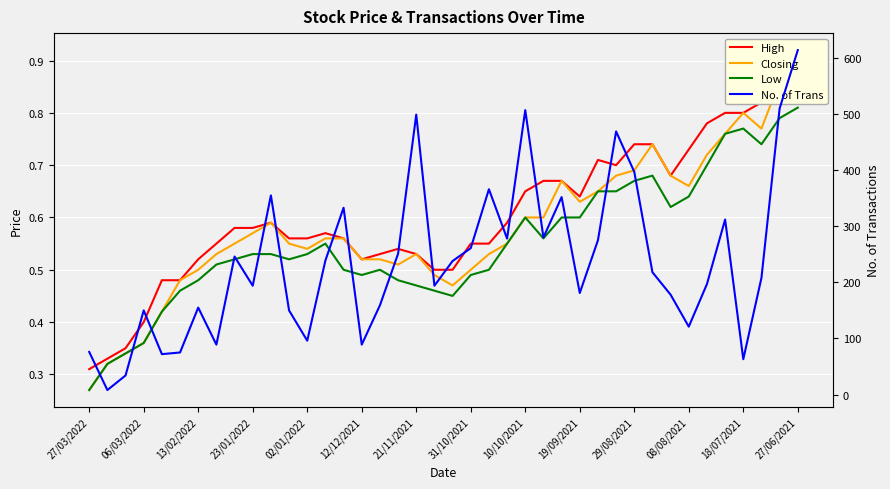

What is the total value across all series at 22?

367.6